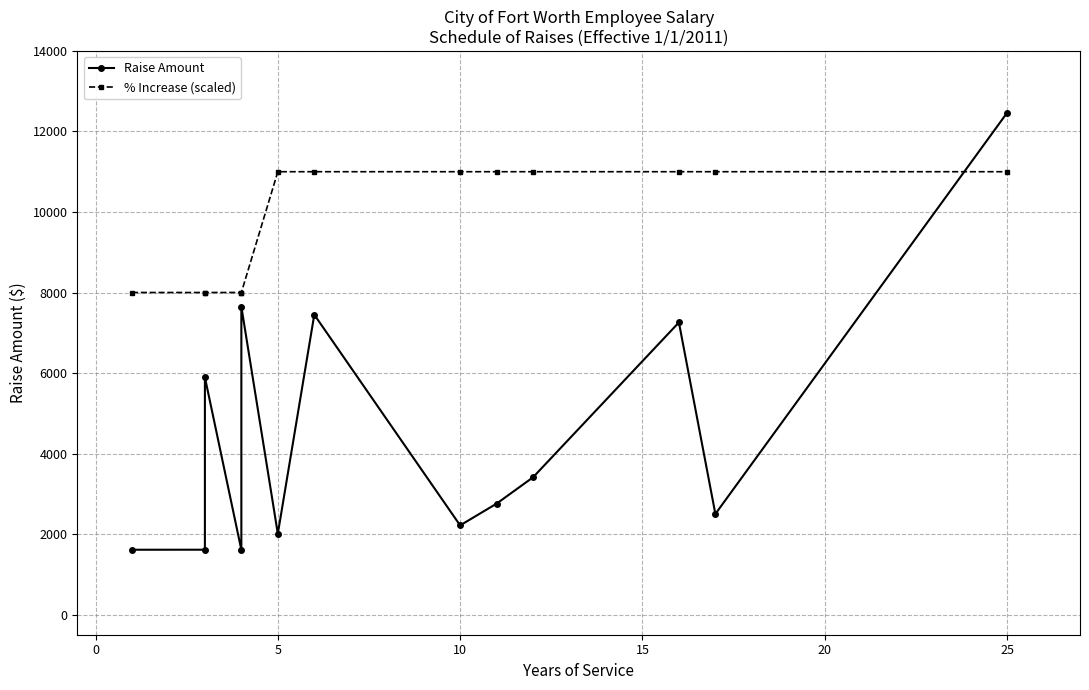

How many lines are shown in the chart?

2